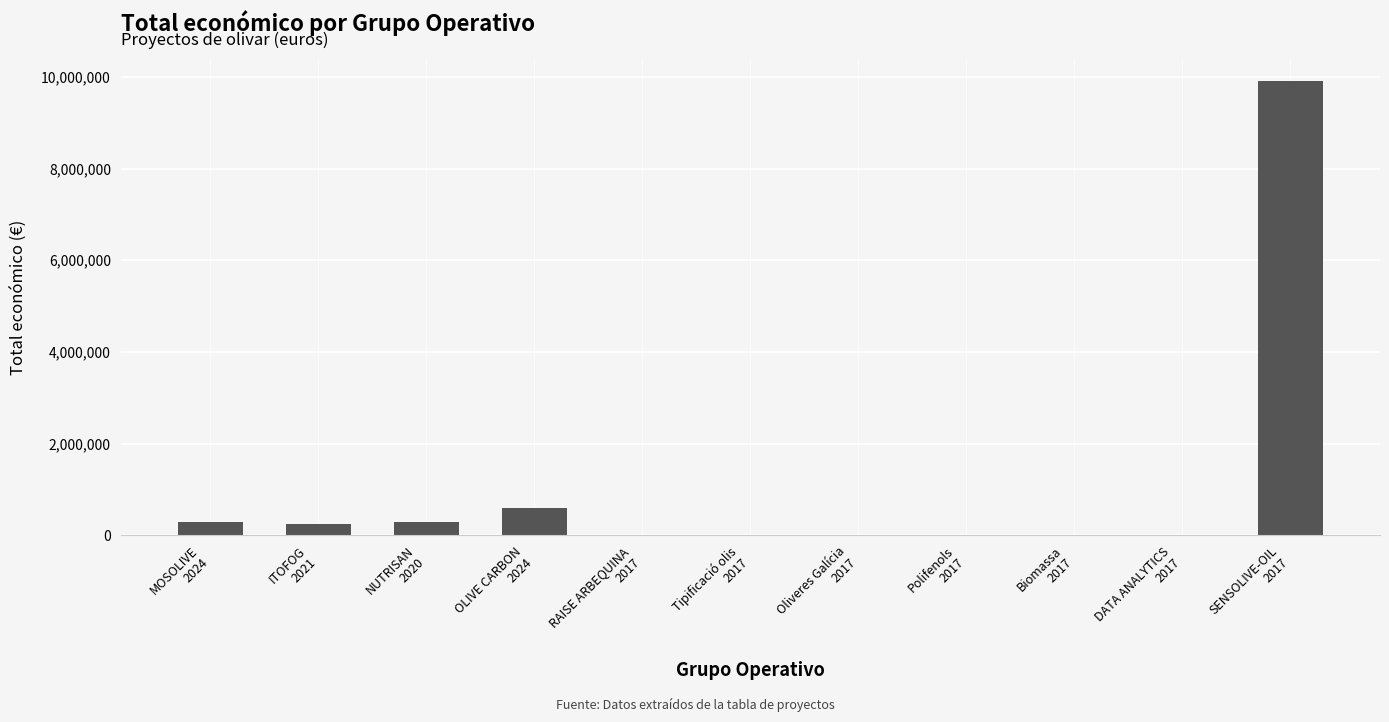

What is the sum of all values?

11365890